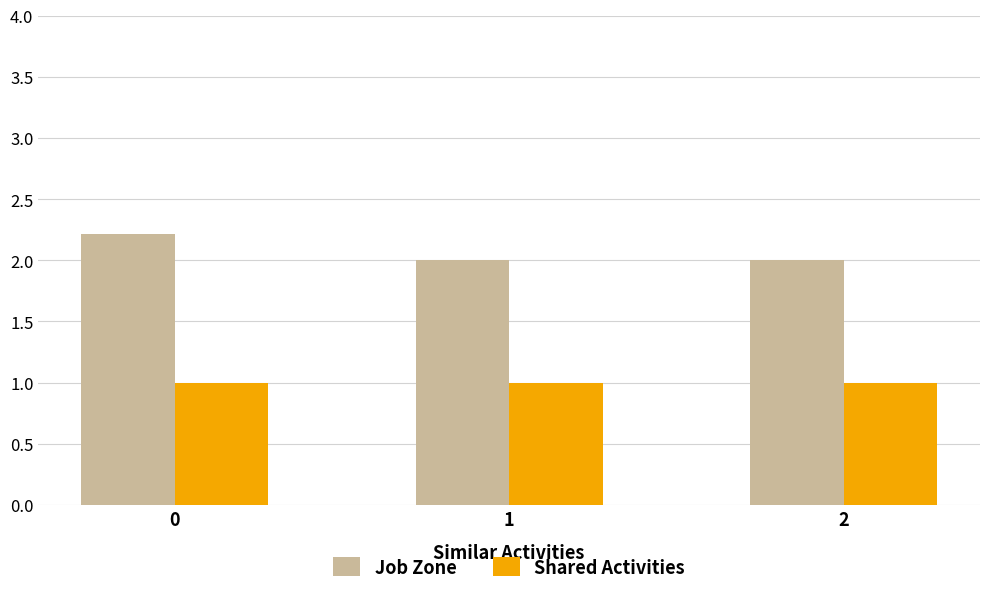

What is the total value across all series at 0?

3.2